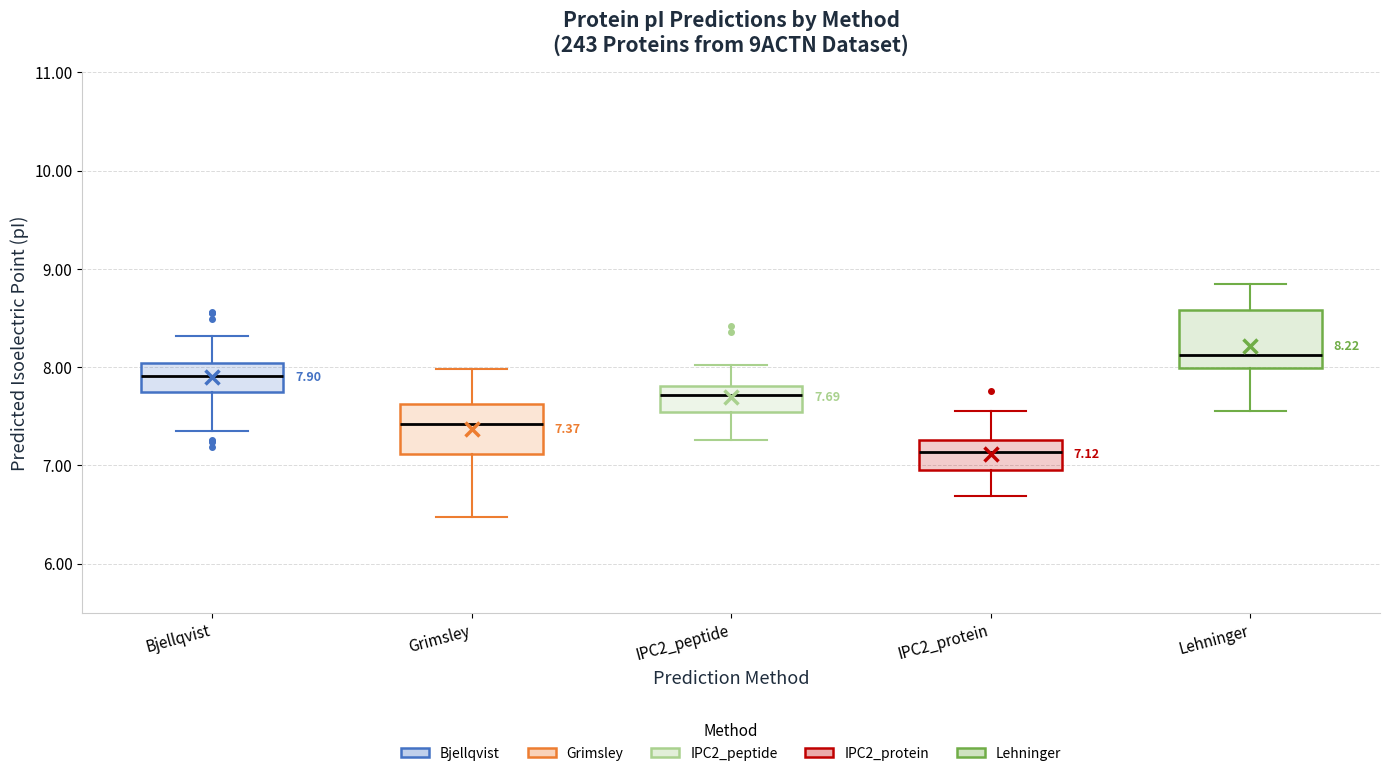

Which box has the highest median line?

Lehninger